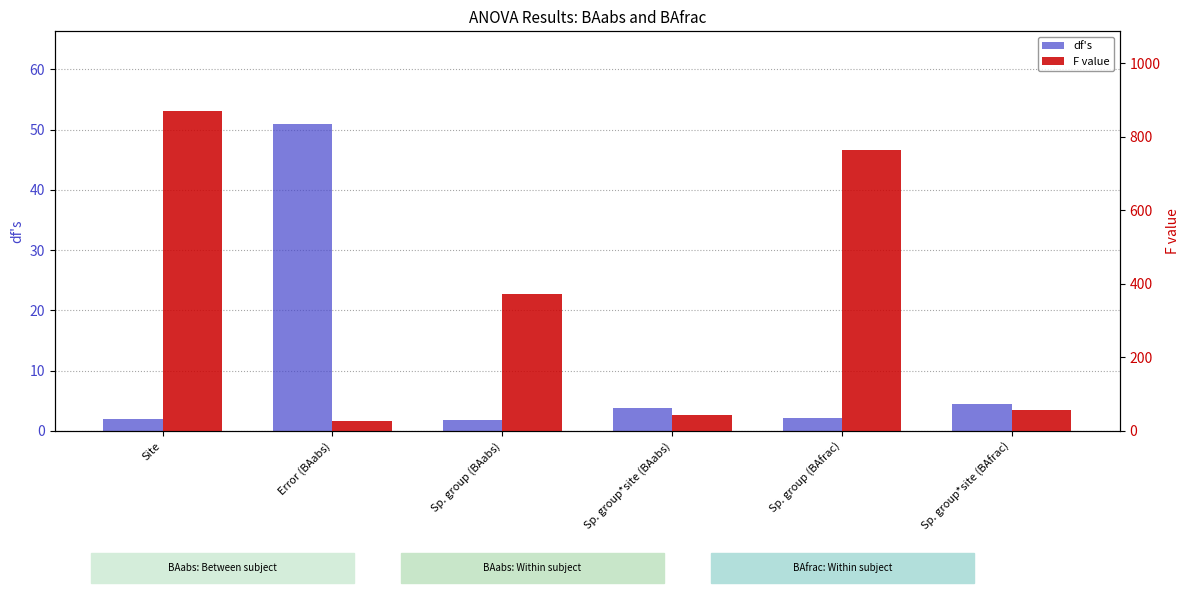

At which label does df's first exceed 3?

Error (BAabs)